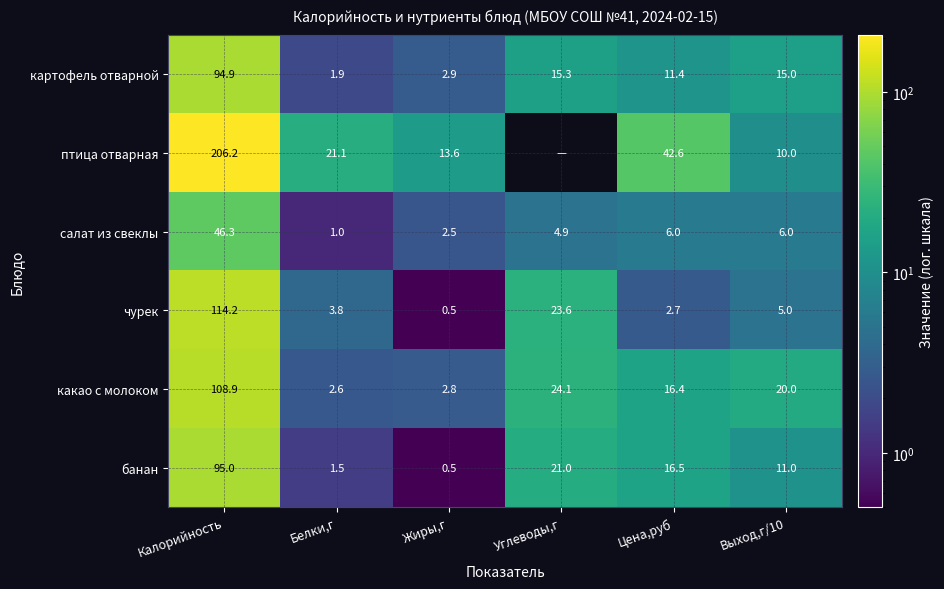

What is the sum of all картофель отварной values?

141.4